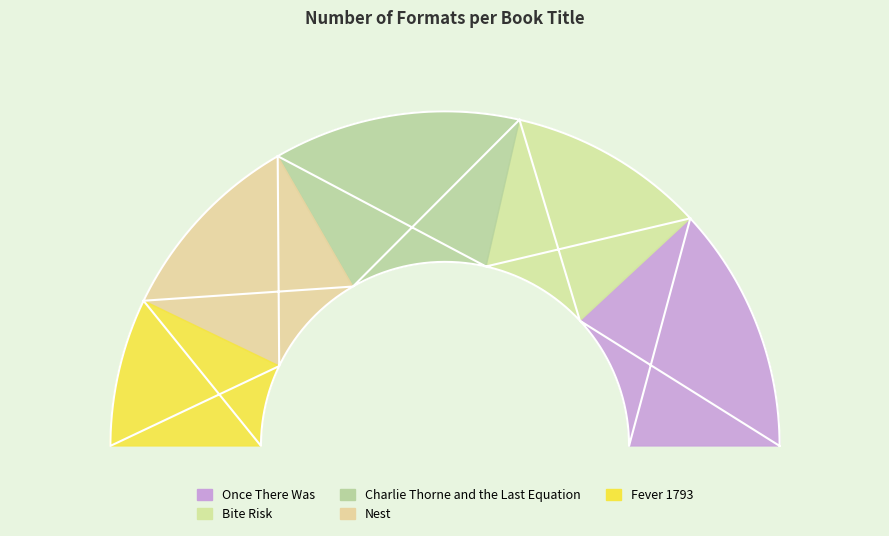

What portion of the pie excludes Once There Was?

76.2%